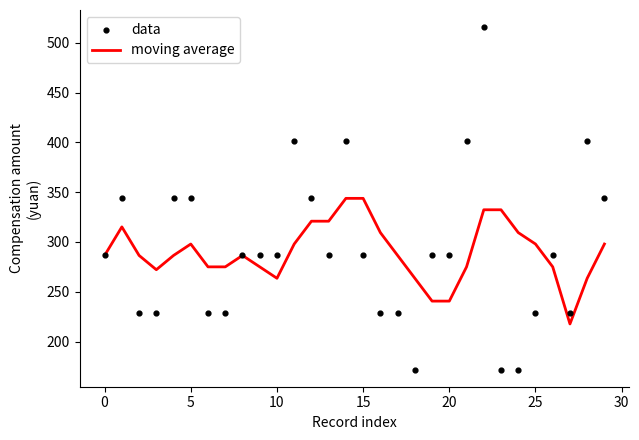

At which category is the sum across all series the highest?

22